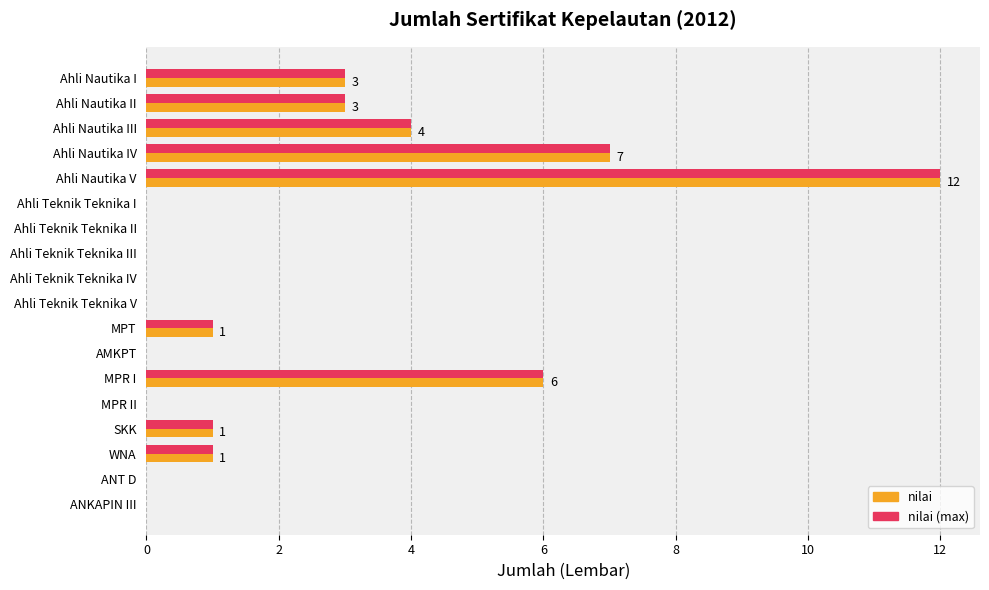

The nilai series shows 4 at Ahli Nautika III. True or false?

True